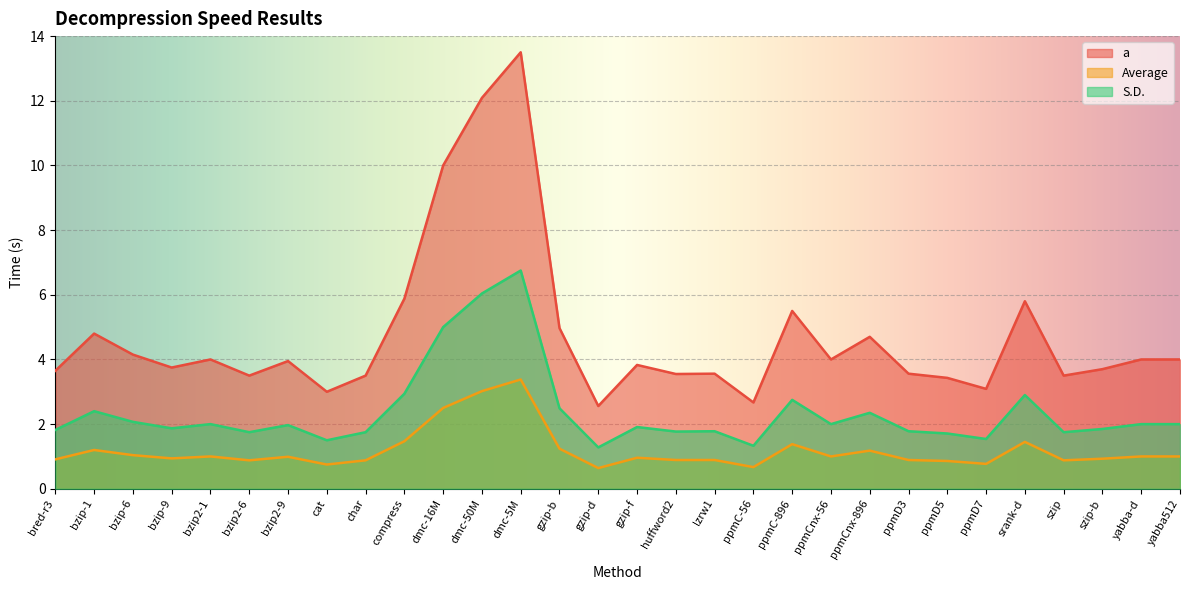

What is the sum of the a values at ppmCnx-896 and ppmD7?

7.8